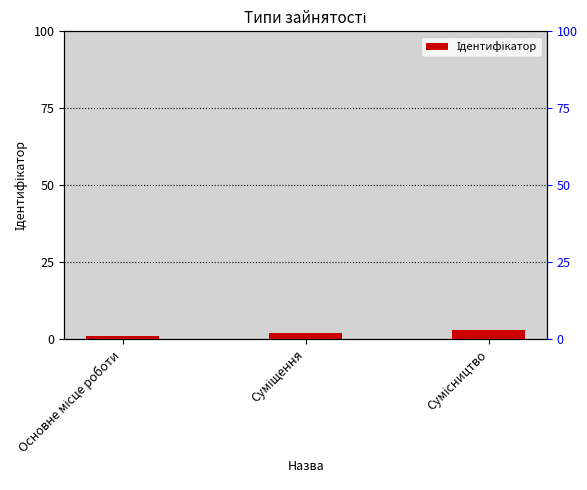

How many bars are there in total?

3